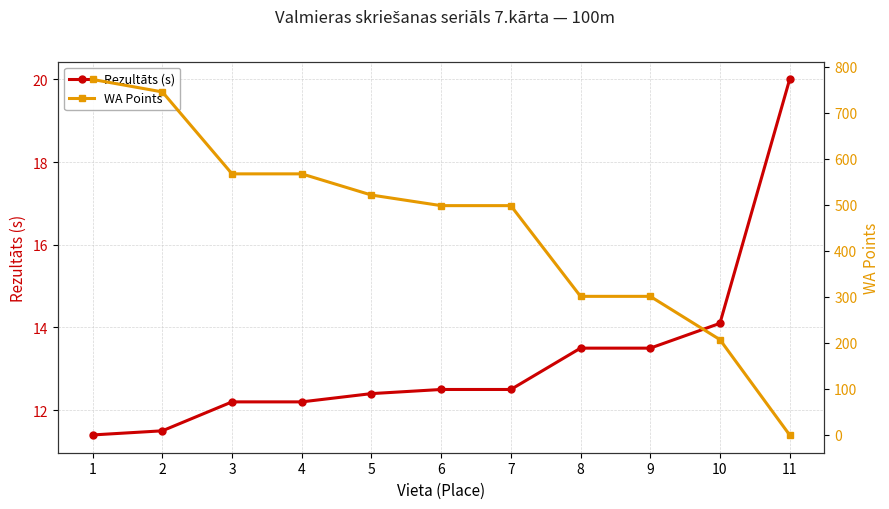

How many series are shown in this chart?

2